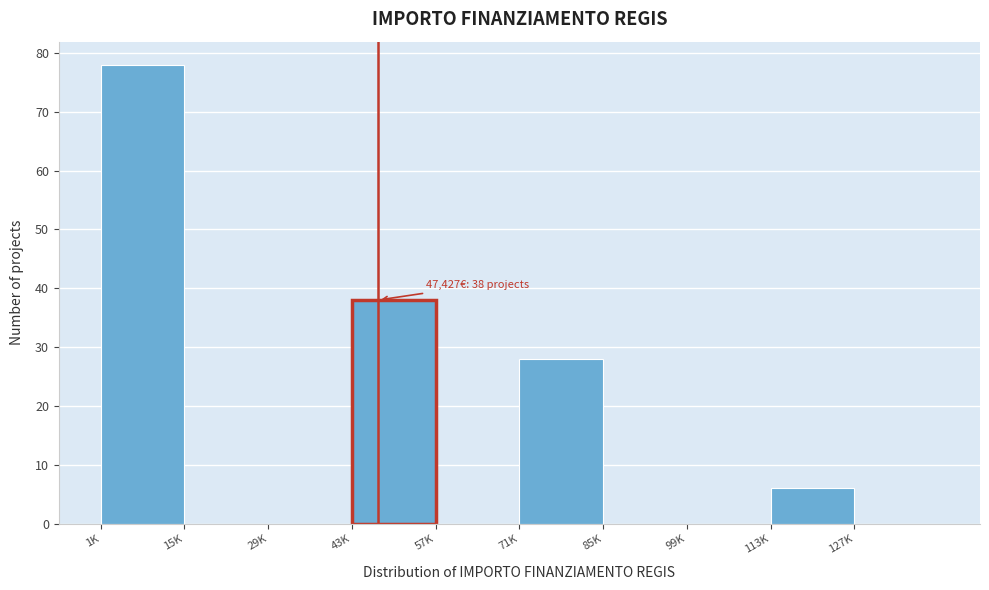

Reading left to right, list all the values displayed in this chart.

1K=78	15K=0	29K=0	43K=38	57K=0	71K=28	85K=0	99K=0	113K=6	127K=0